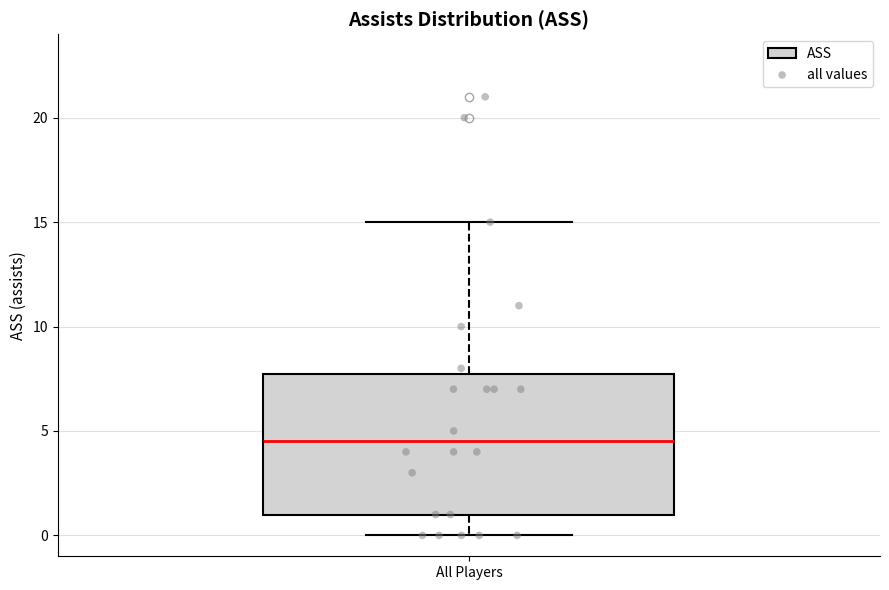

Where does the upper whisker of the box for All Players end on the y-axis? The values are not printed on the chart, so give them approximately, as read against the axis.

15.0